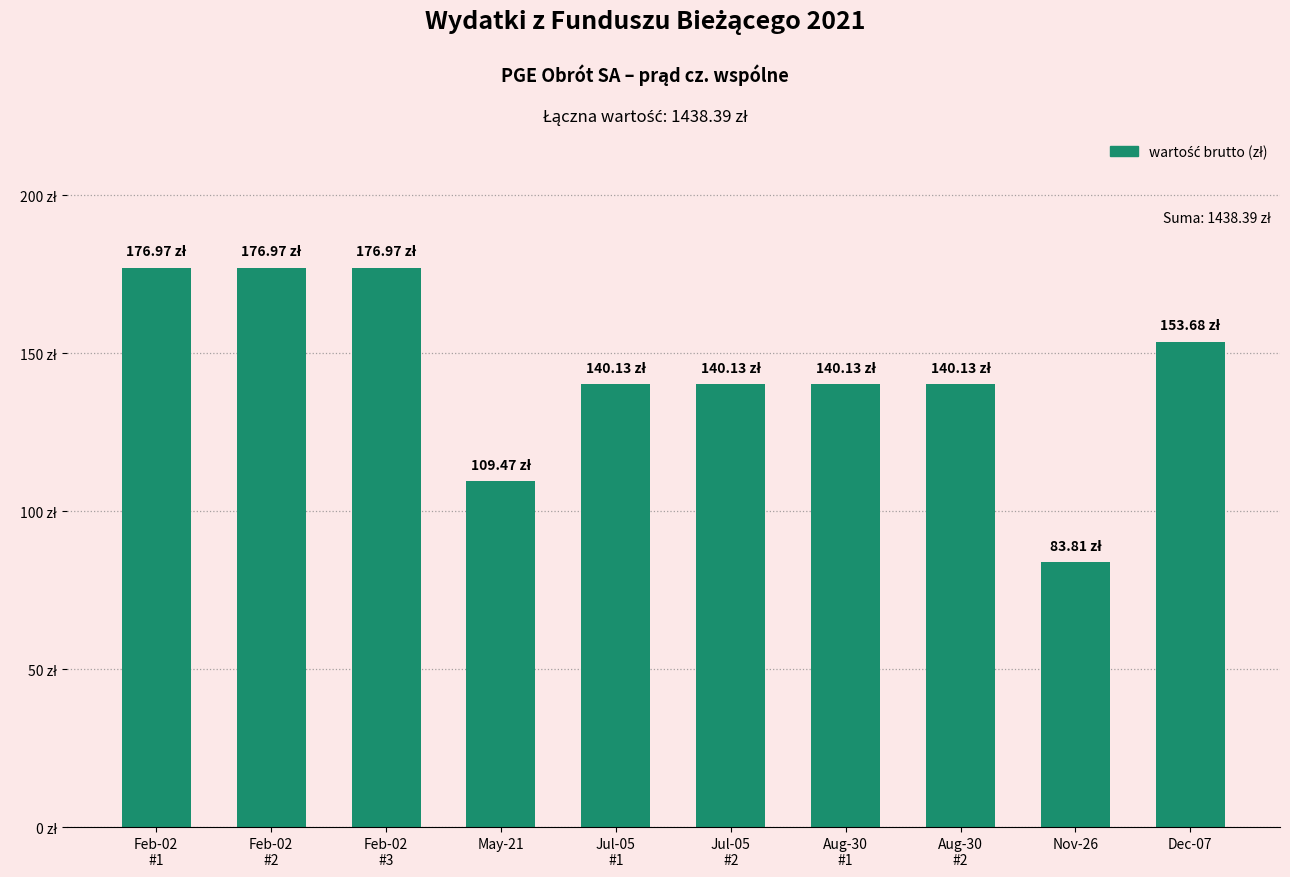

What is the ratio of the value at Nov-26 to the value at Feb-02
#3?

0.5